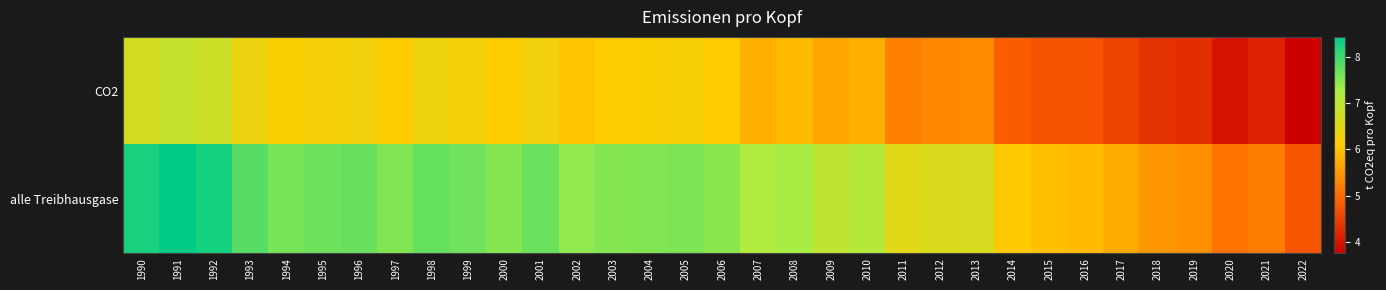

At how many categories does at least one series exceed 5?

32